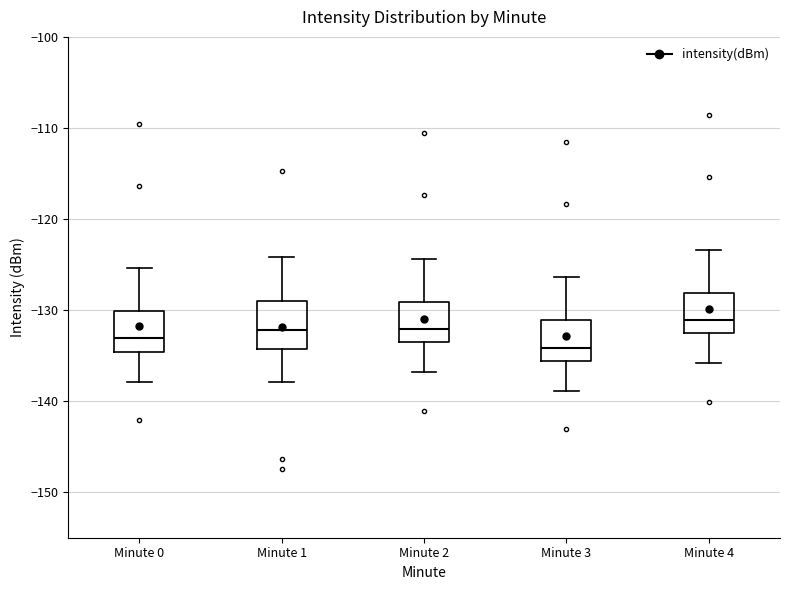

Where does the lower whisker of the box for Minute 3 end on the y-axis? The values are not printed on the chart, so give them approximately, as read against the axis.

-139